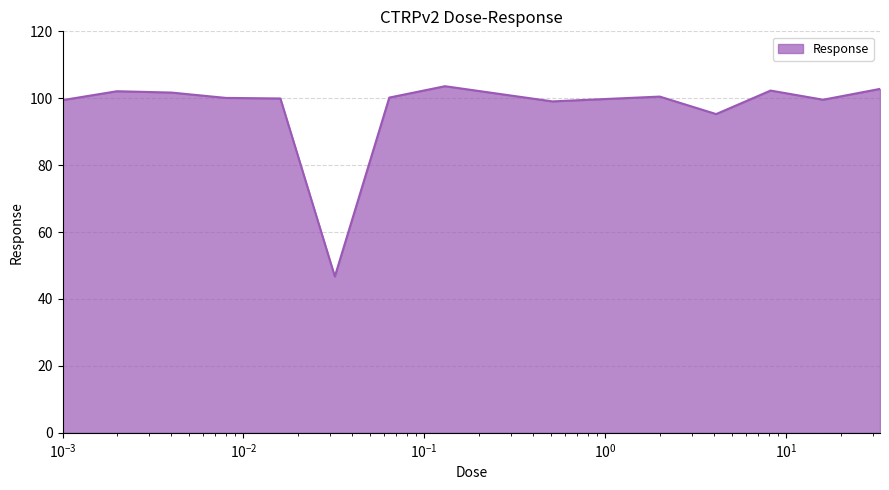

What is the greatest value displayed?

103.6